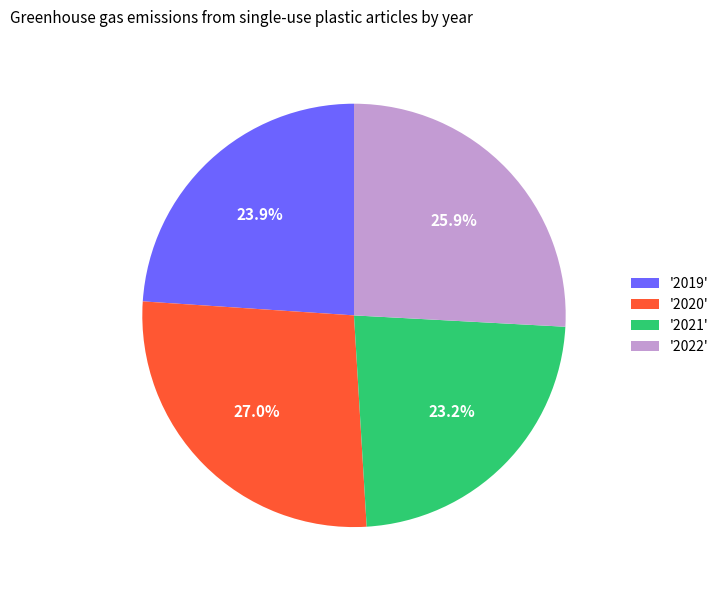

Does any single category account for the majority?

No